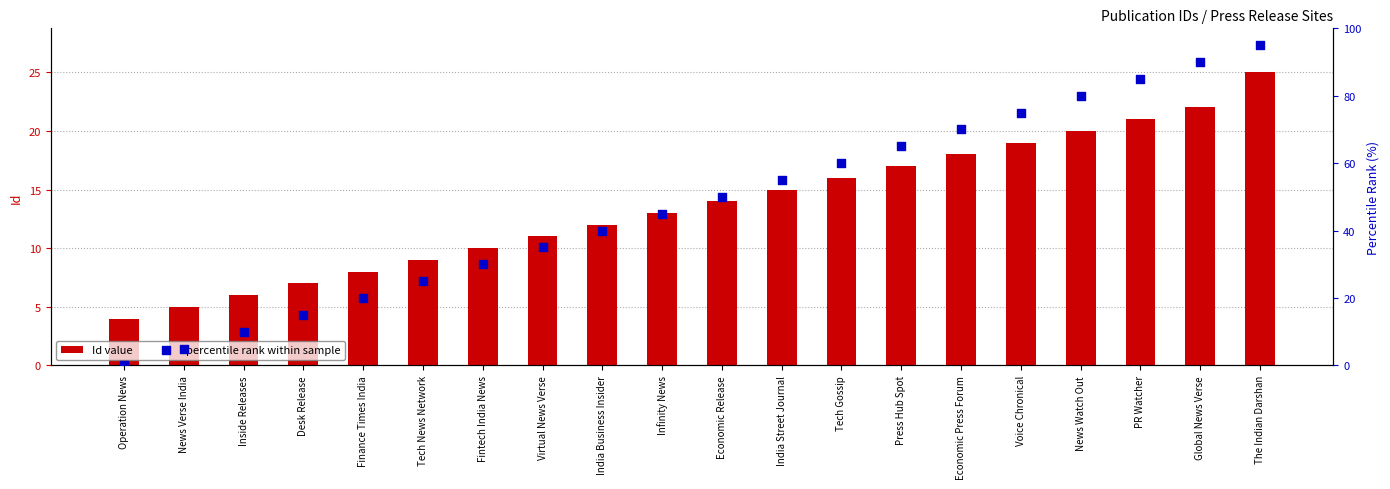

What are all the series names shown in the legend?

Id value, percentile rank within sample